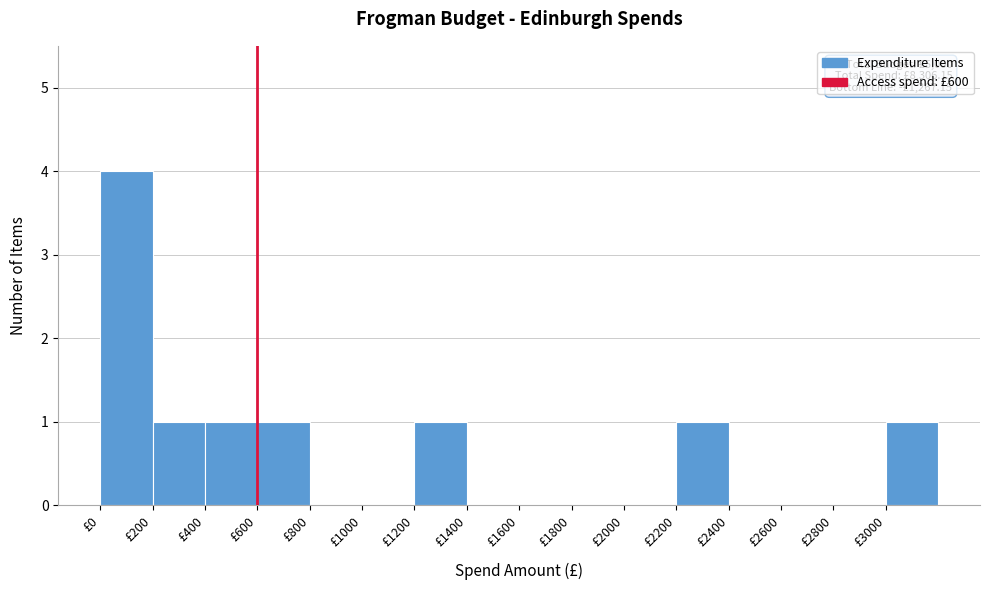

Which range on the x-axis has the tallest bar?

0 to 200